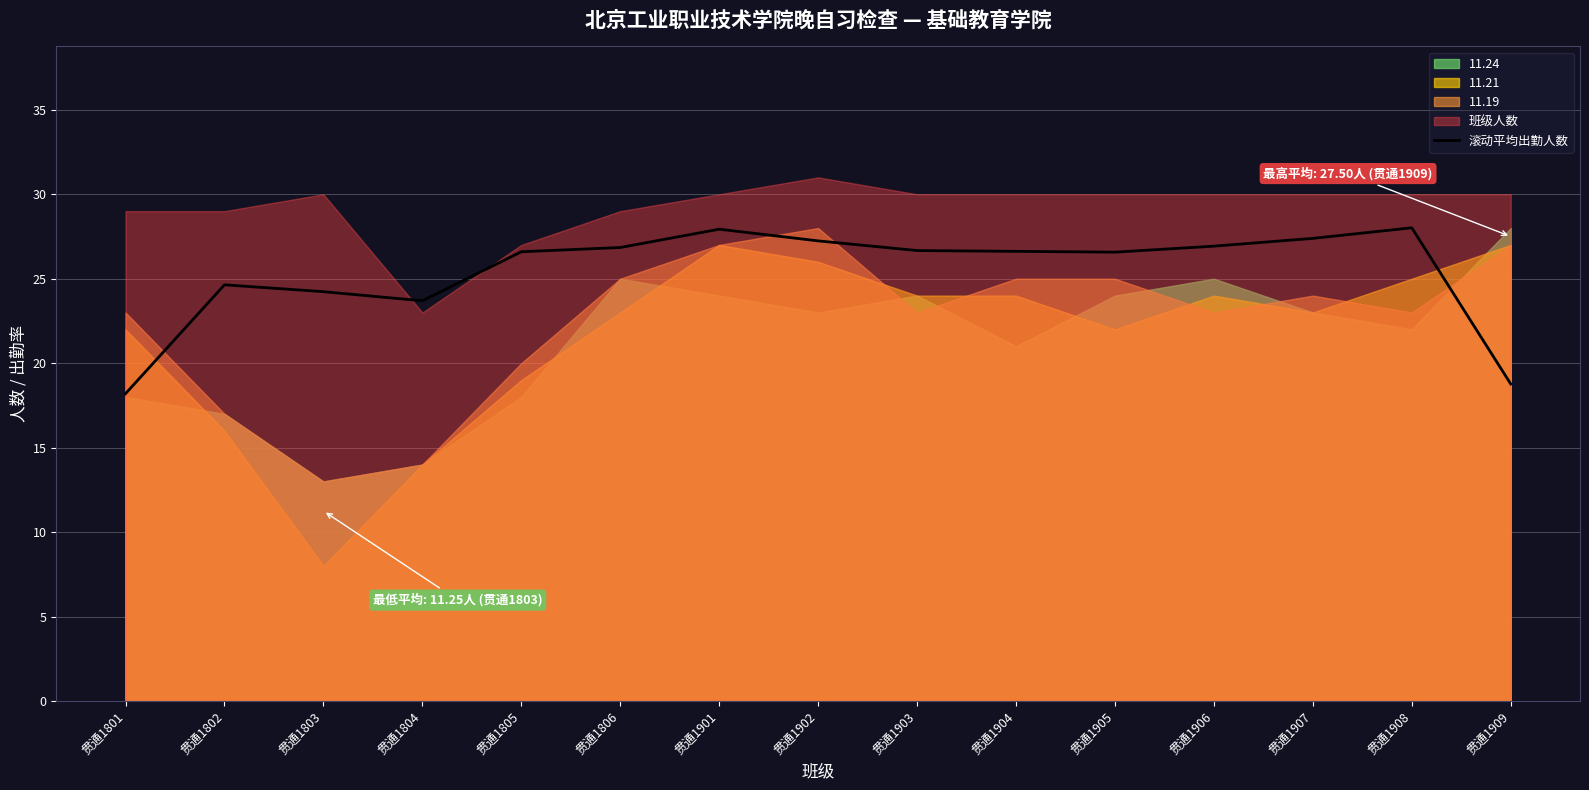

What is the lowest value of the 滚动平均出勤人数 series?

18.2